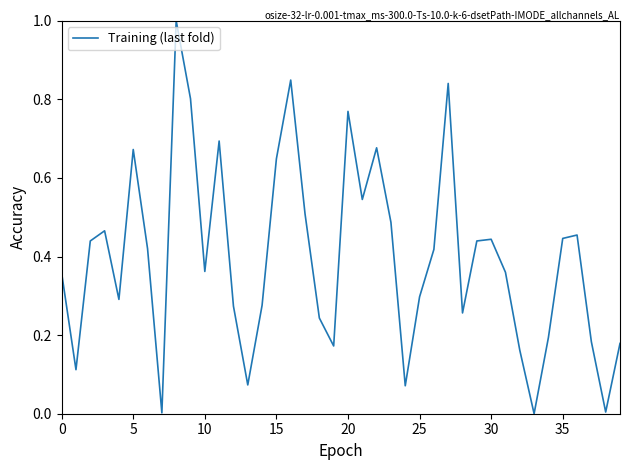

What is the greatest value displayed?

1.0